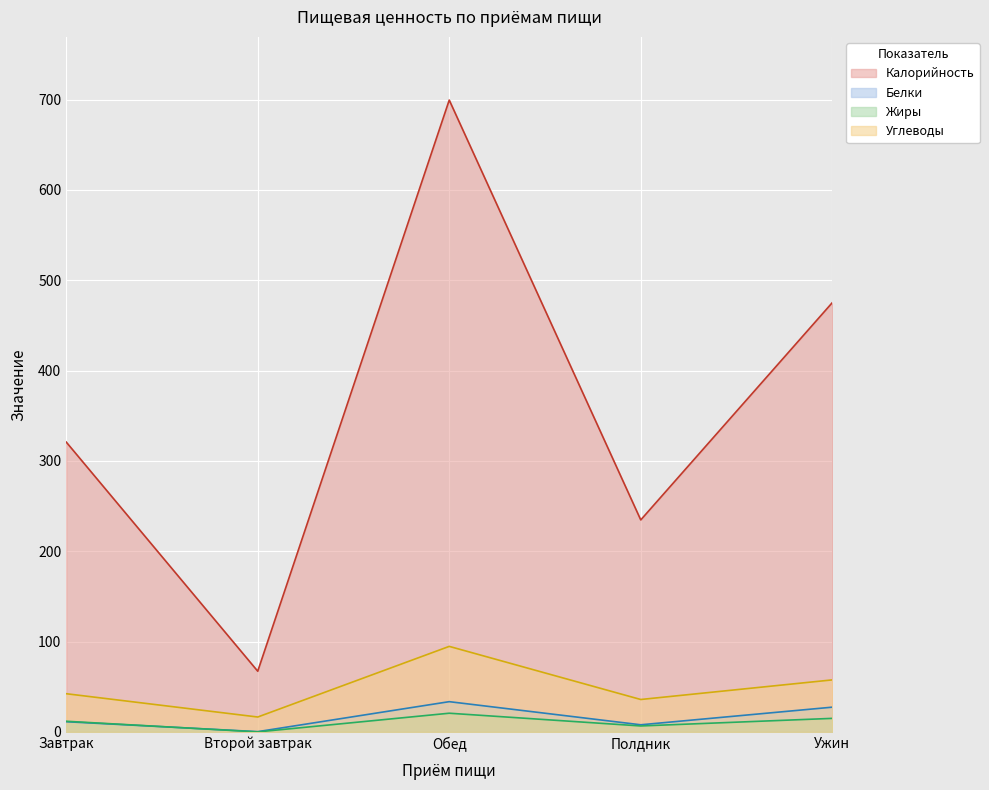

True or false: Белки has more than 0 interior local peaks.

True